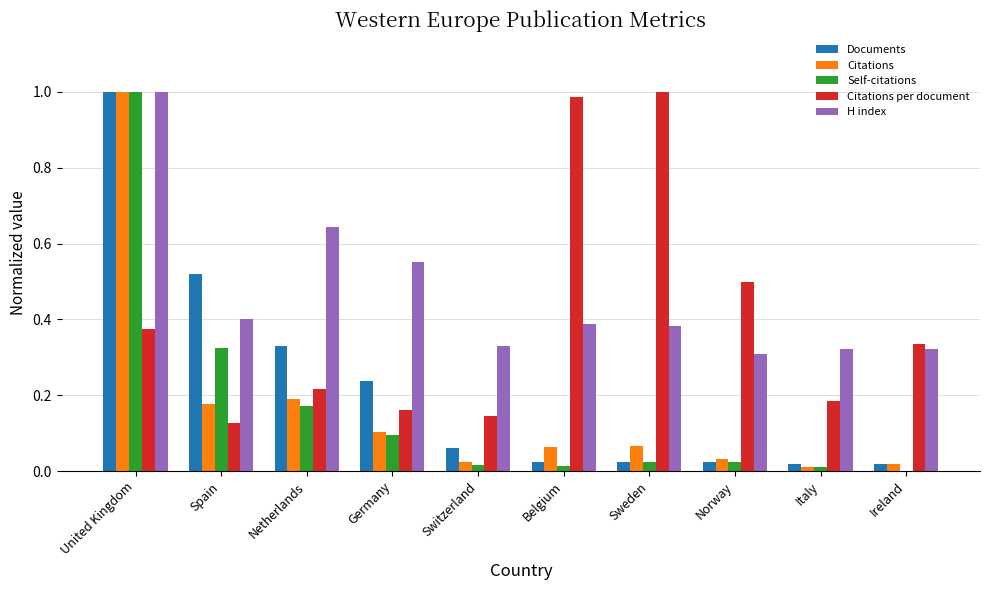

At which category is the sum across all series the highest?

United Kingdom